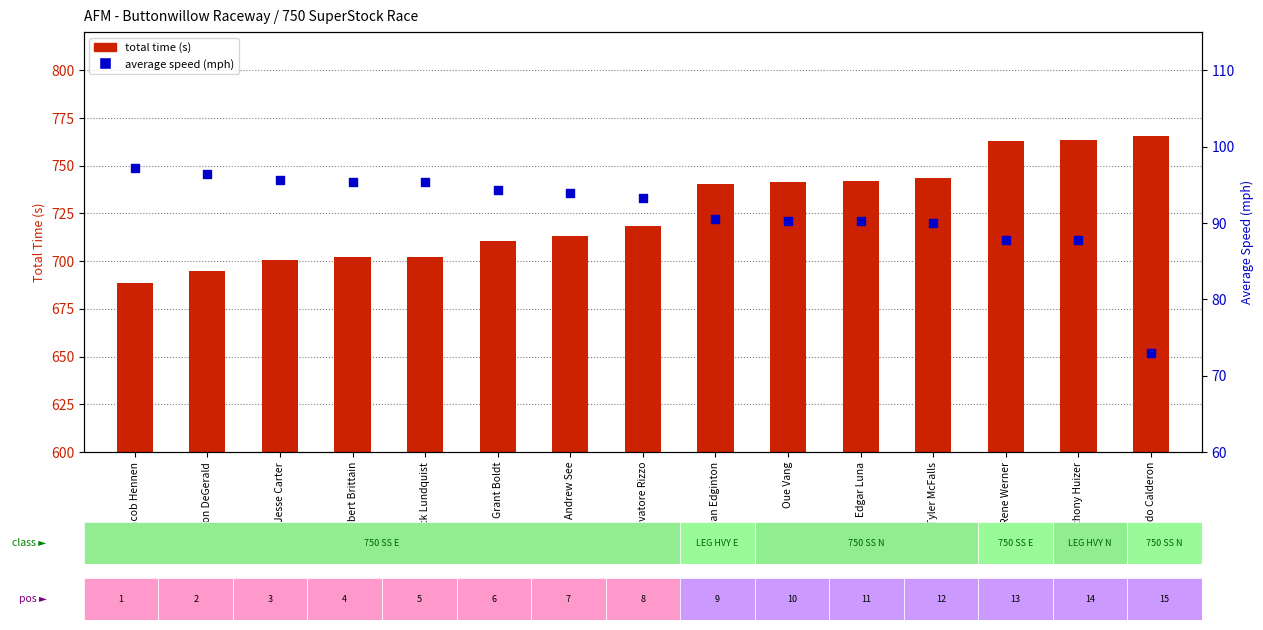

Which series contains the lowest Y value?

average speed